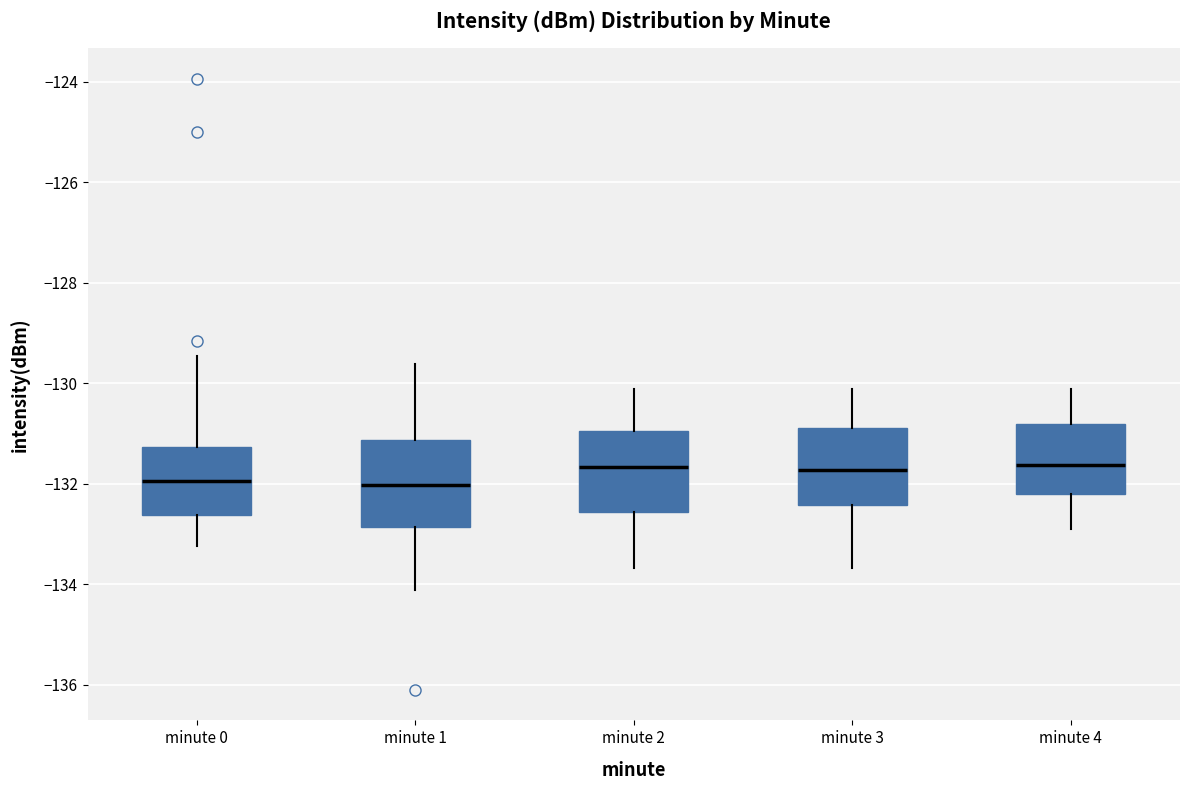

Where does the median line of the box for minute 3 sit on the y-axis? The values are not printed on the chart, so give them approximately, as read against the axis.

-131.8